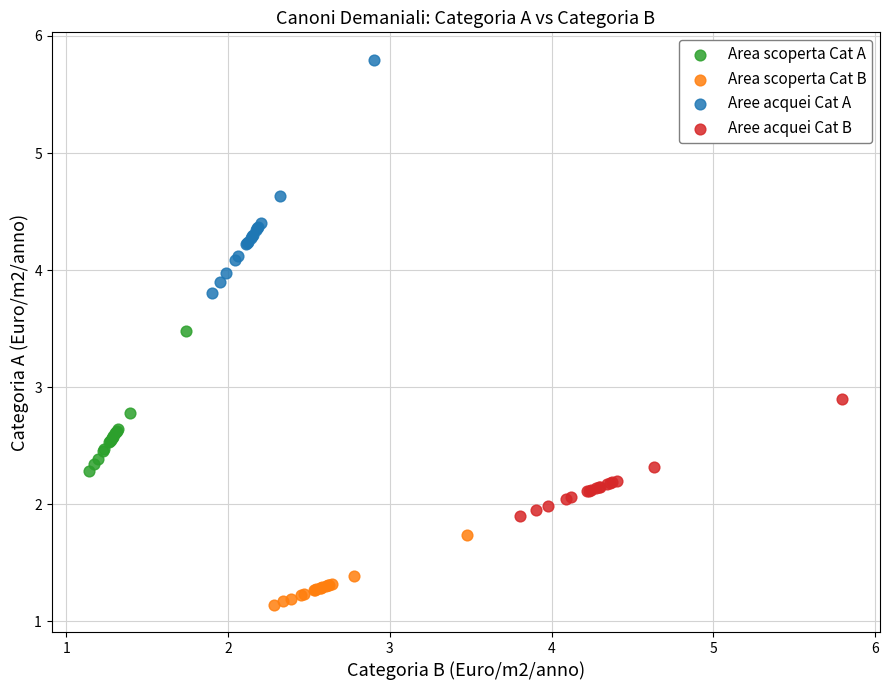

Which series has the widest spread of Y values?

Aree acquei Cat A